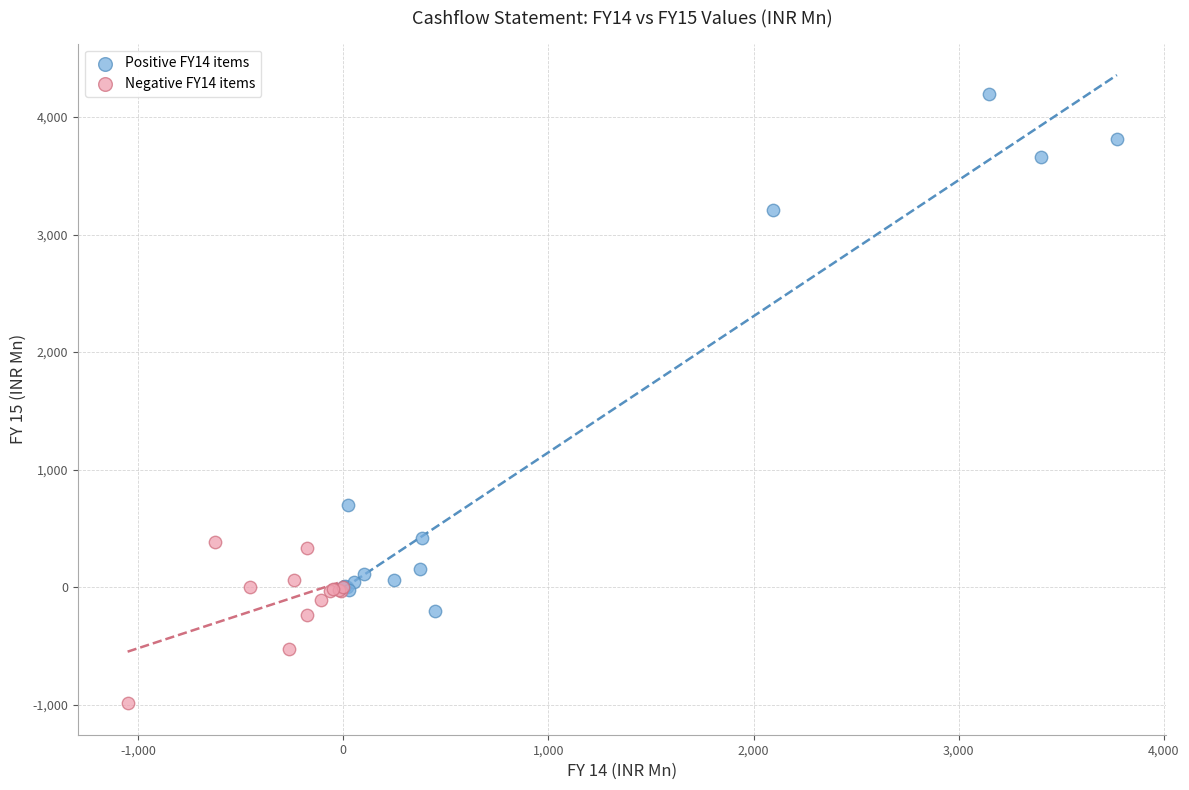

Which series contains the lowest Y value?

Negative FY14 items